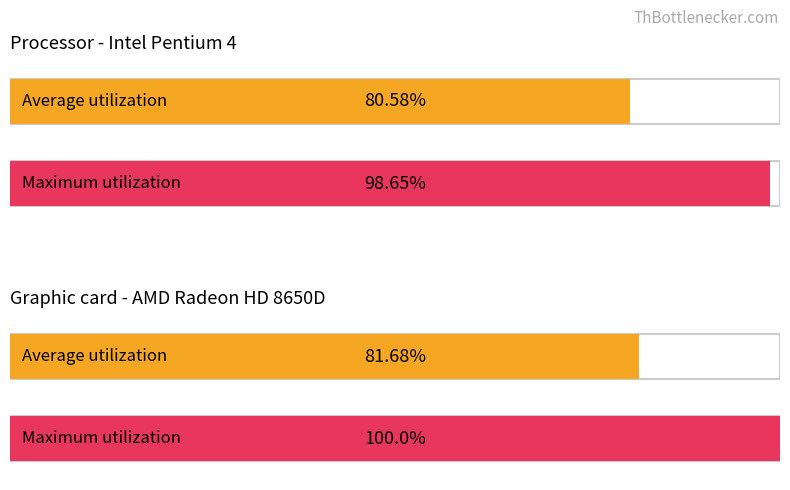

Does the chart contain any negative values?

No